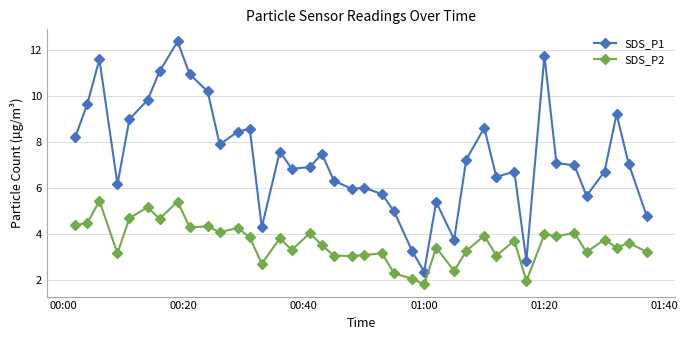

In SDS_P1, how many points are higher than both neighbors (excluding endpoints)?

11